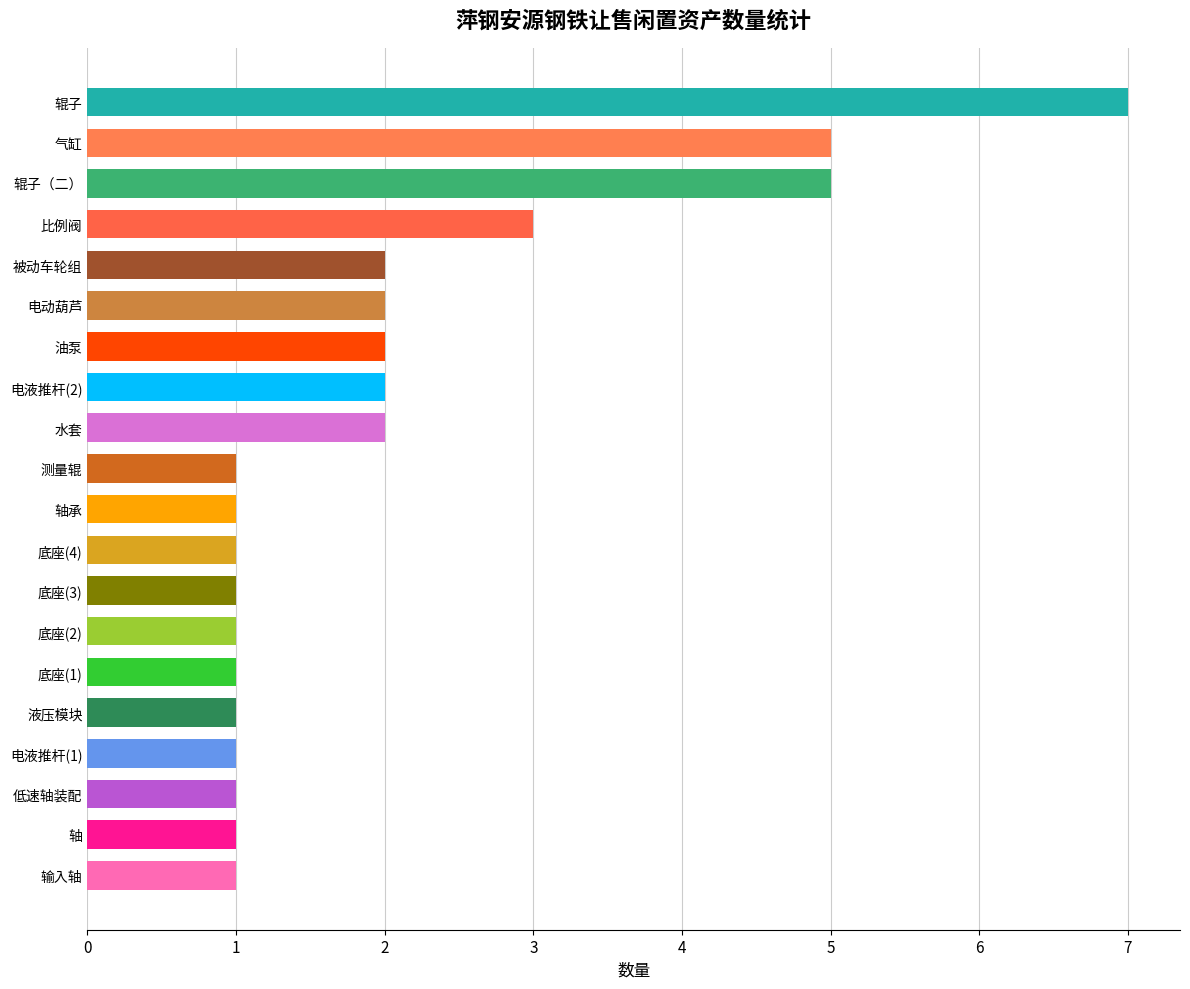

Between 轴 and 电液推杆(2), which is larger?

电液推杆(2)